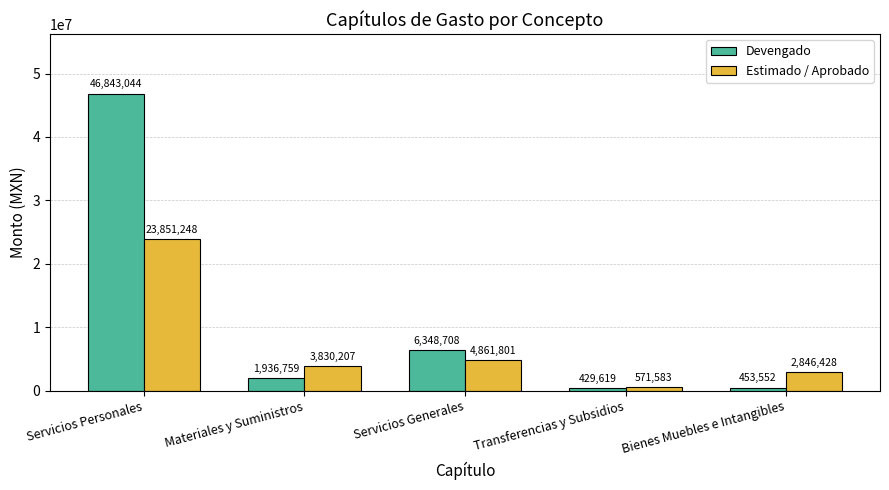

At which label is Estimado / Aprobado closest to 12211415?

Servicios Generales